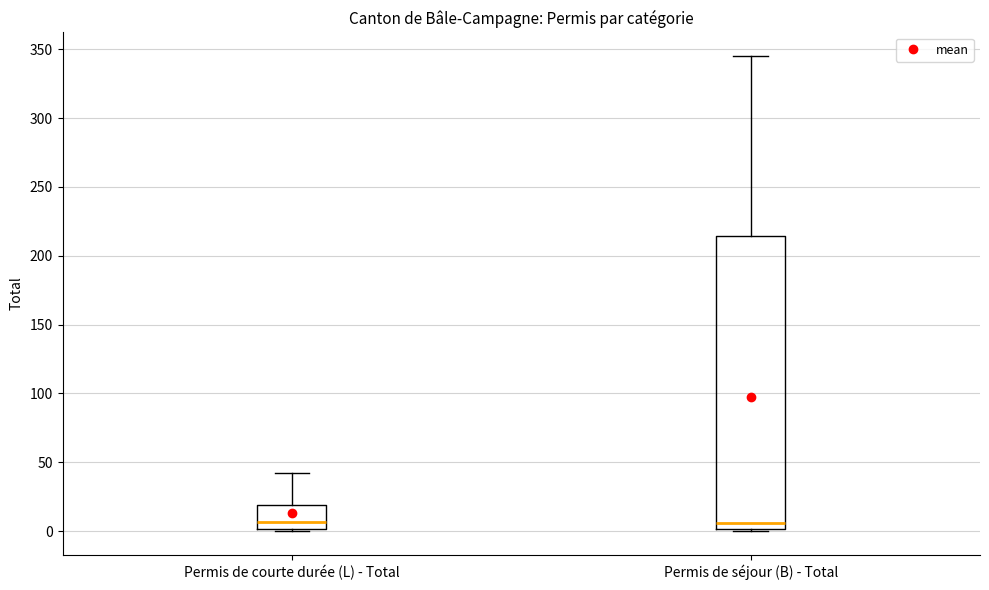

Reading left to right, transcribe this box plot: for each box, give where its median line is, the range the box spans, and where its two whiskers end, as read against the y-axis. The values are not printed on the chart, so give them approximately, as read against the axis.

Permis de courte durée (L) - Total: median 5, box 0 to 20, whiskers 0 to 40
Permis de séjour (B) - Total: median 5, box 0 to 215, whiskers 0 to 345